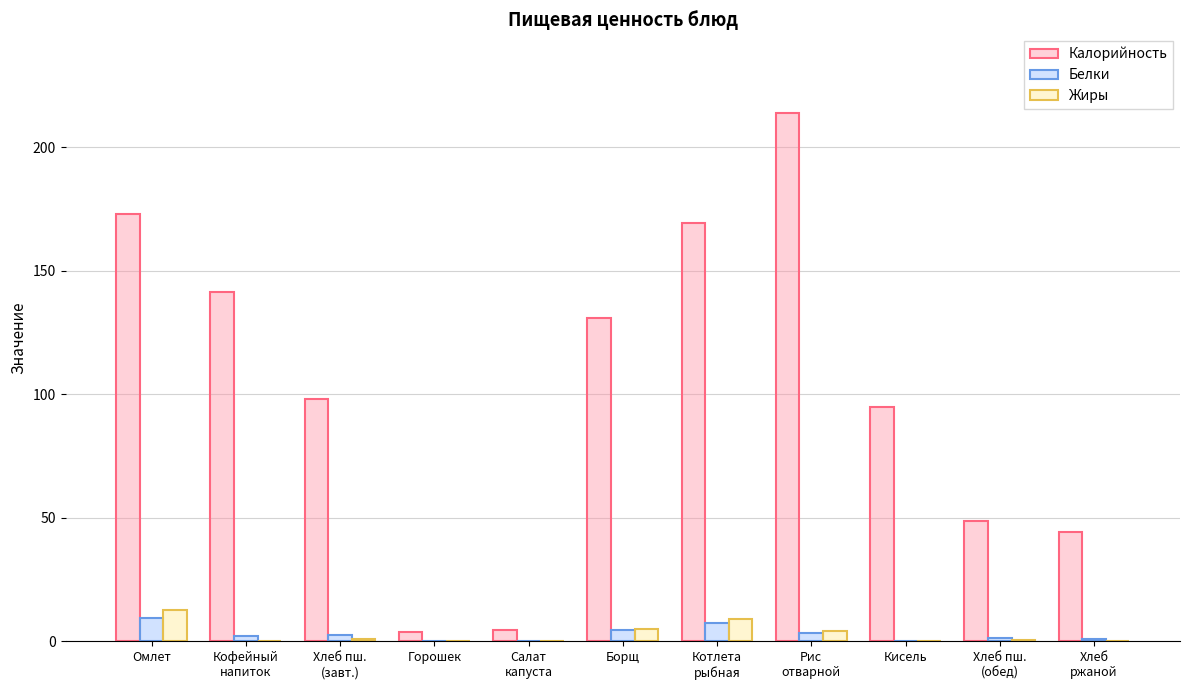

Which label corresponds to the largest value in the chart?

Рис
отварной